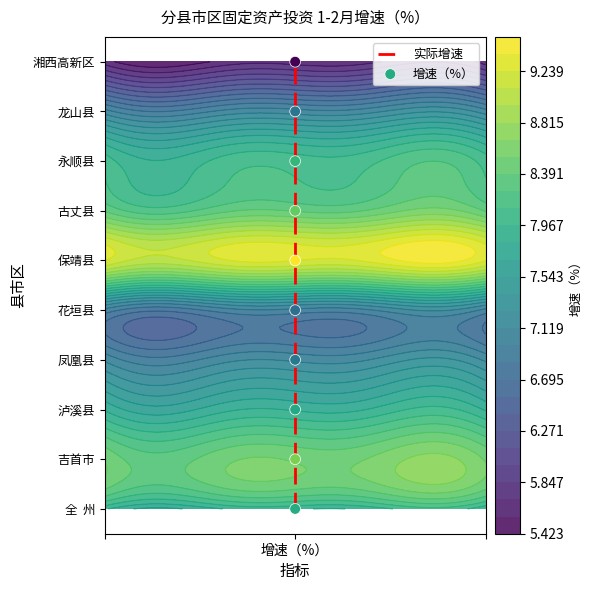

Which has a higher value, 增速（%） or 增速（%）?

增速（%）